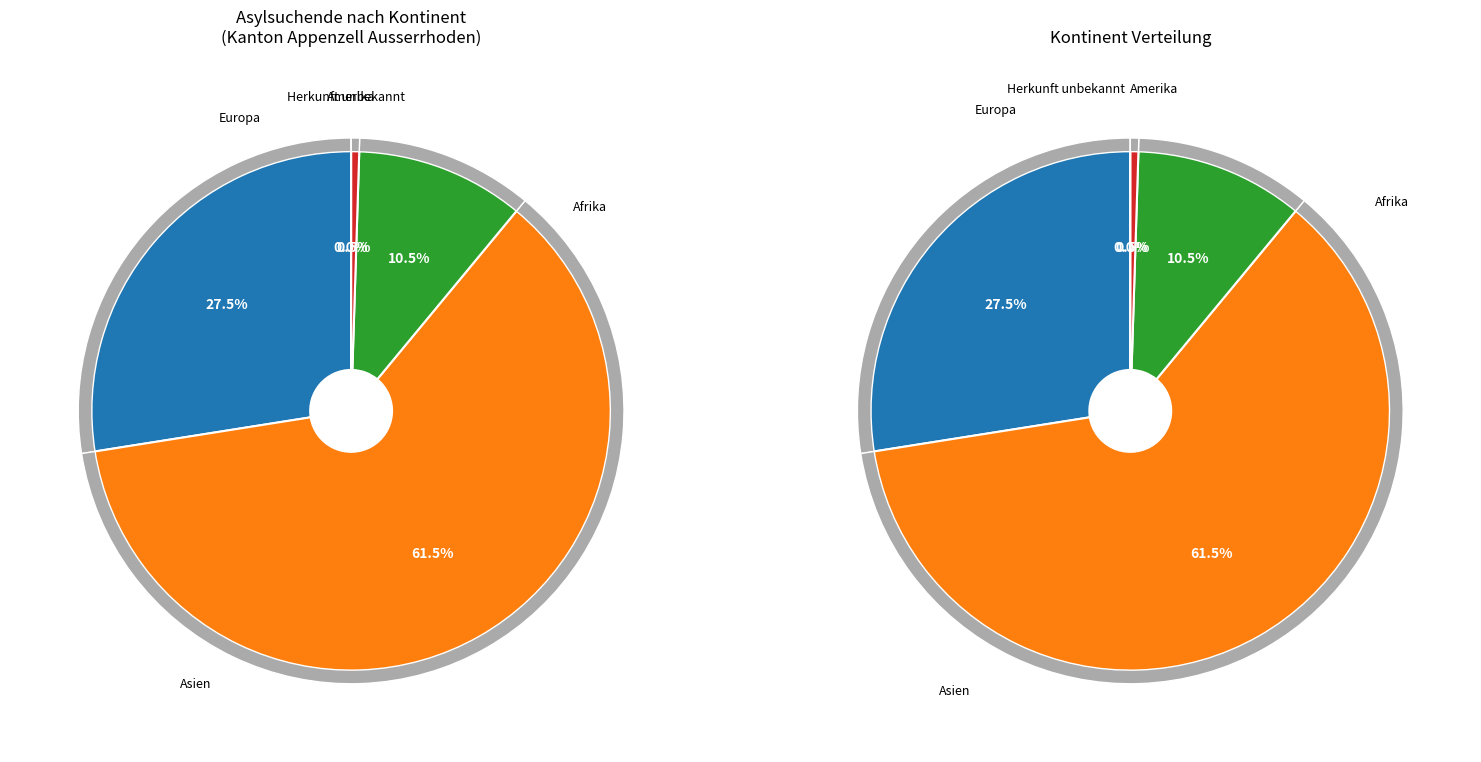

Is the sum of Herkunft unbekannt and Afrika greater than half?

No